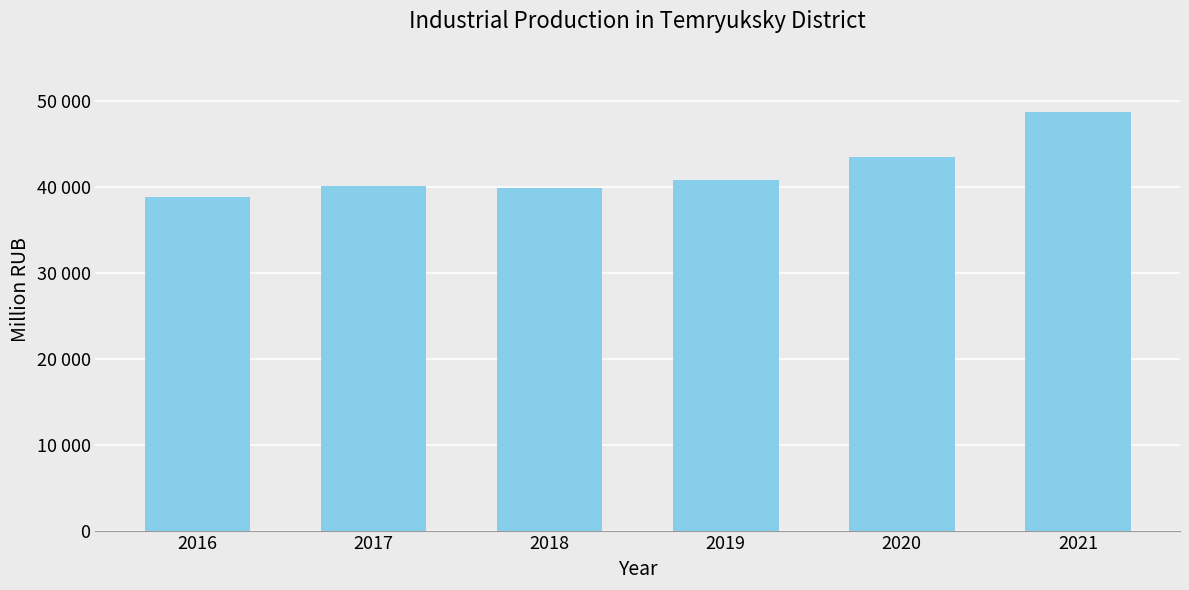

What value does the data have at 2019?

40814.6